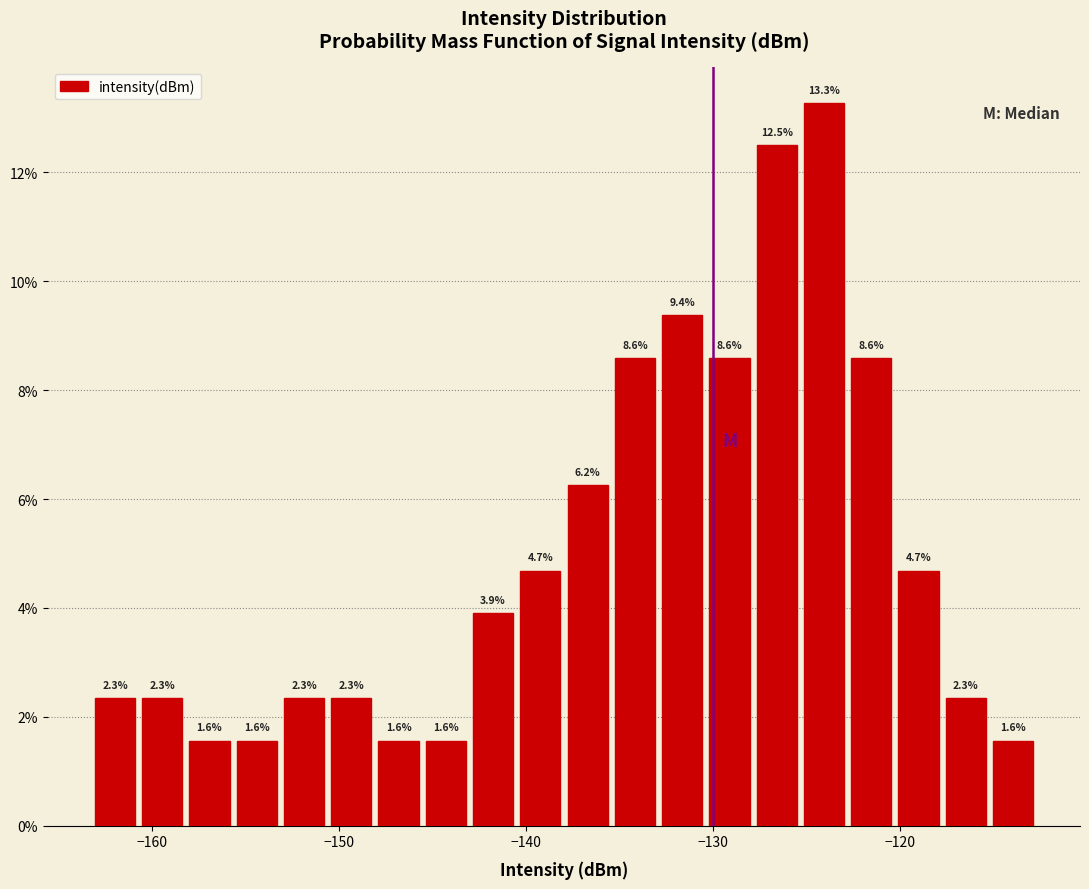

Around what value on the x-axis is the tallest bar? Give the approximate position of its centre, as read against the axis.

-124